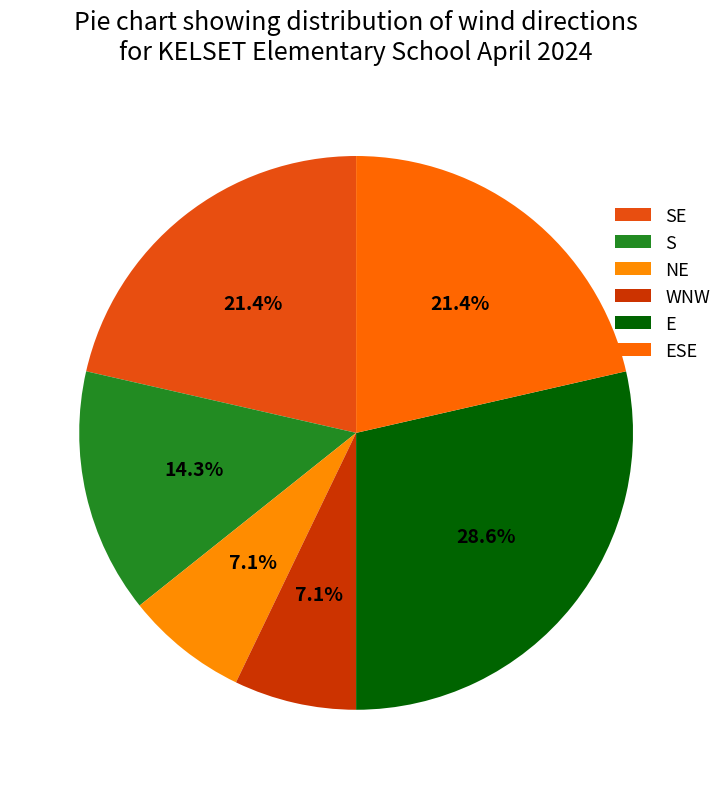

How many slices are in this pie chart?

6